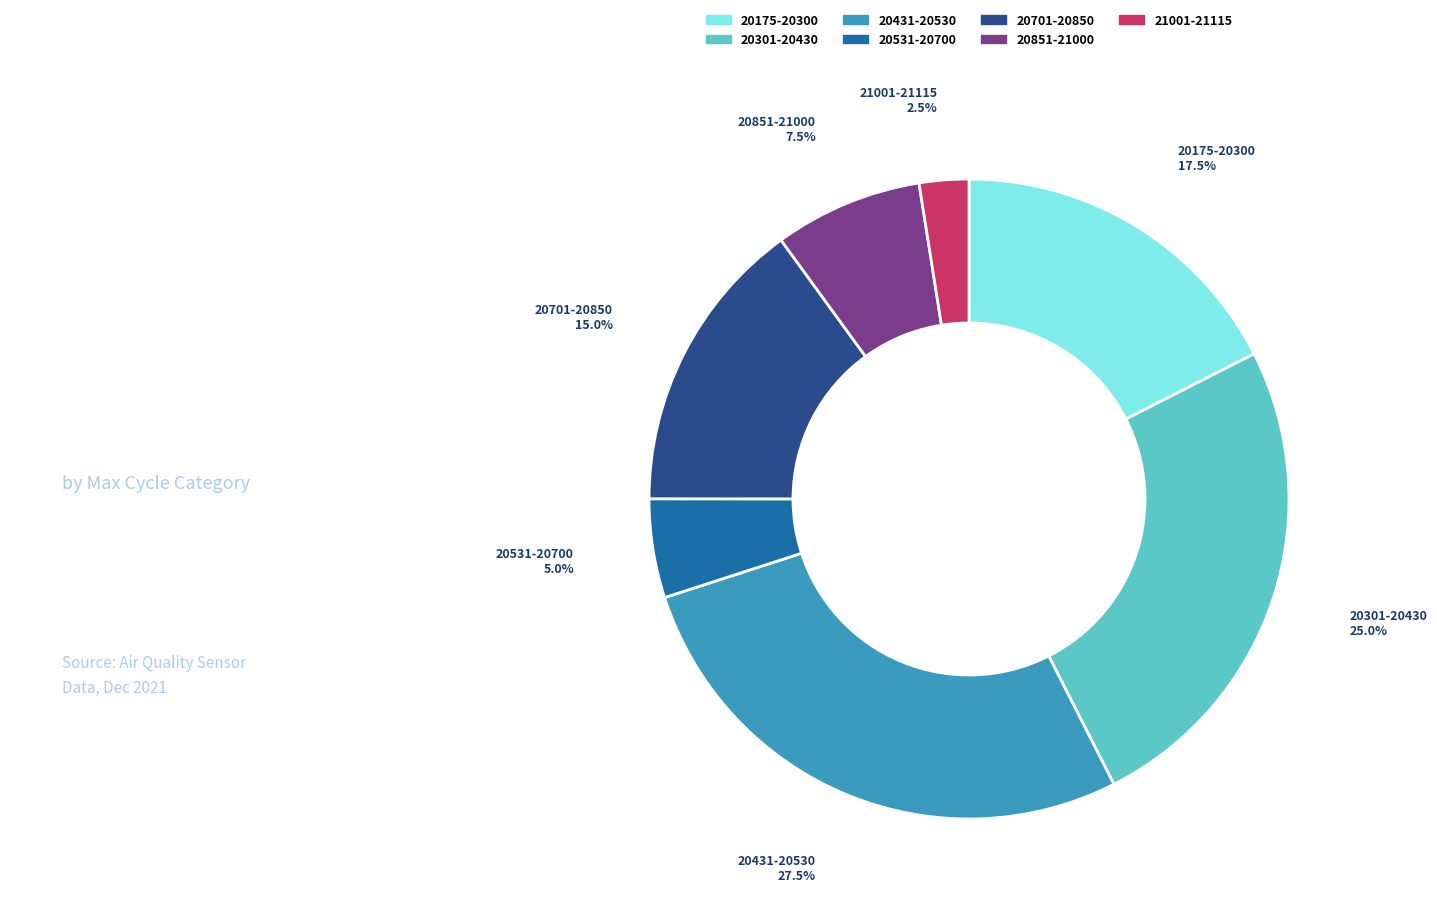

Does any single category account for the majority?

No